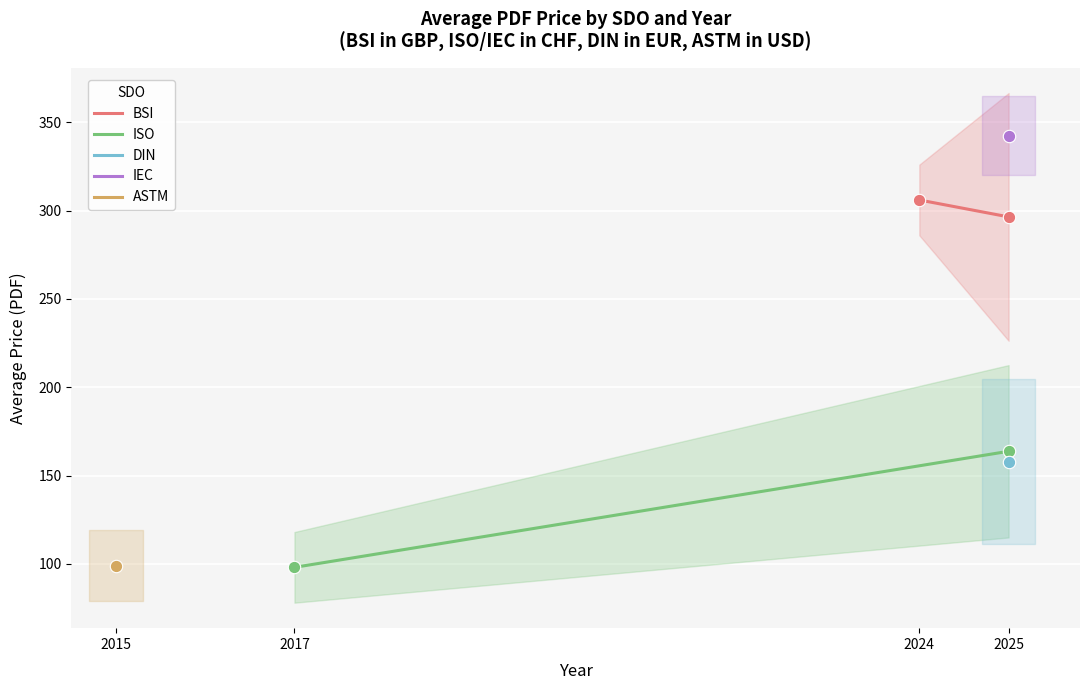

Which series has the widest spread of Y values?

ISO